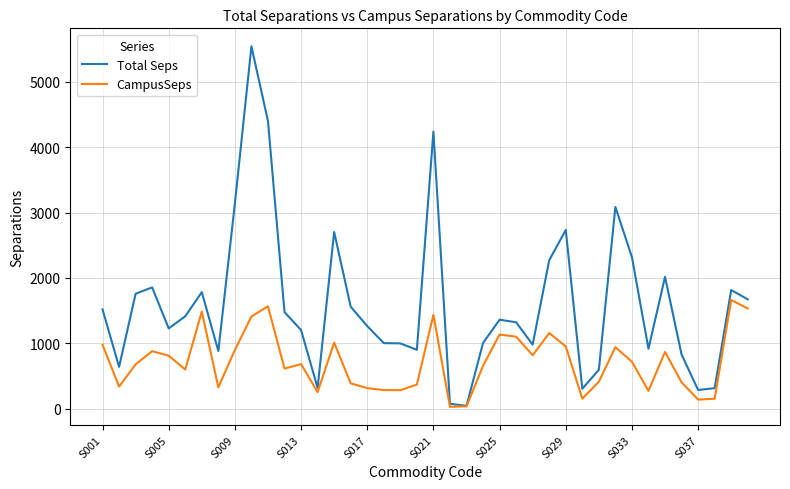

Which series has the largest total across all categories?

Total Seps